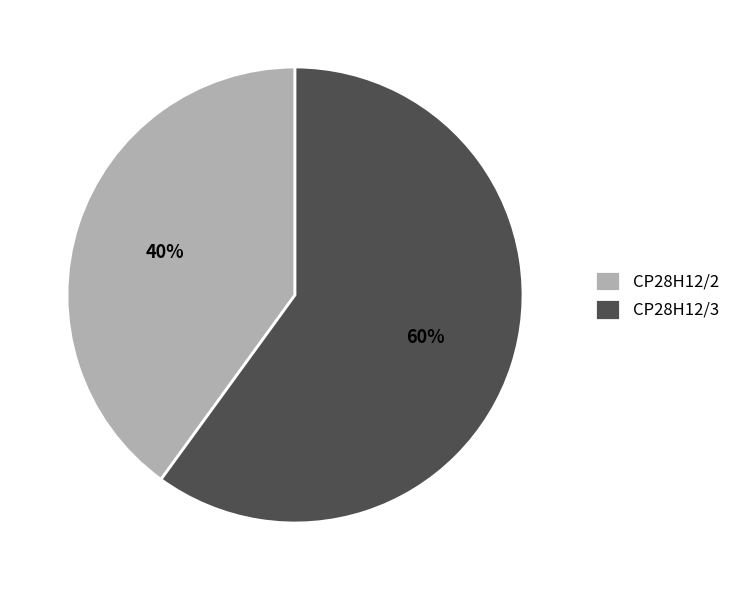

To the nearest percent, what is the difference between the CP28H12/2 and CP28H12/3 slice percentages?

20%